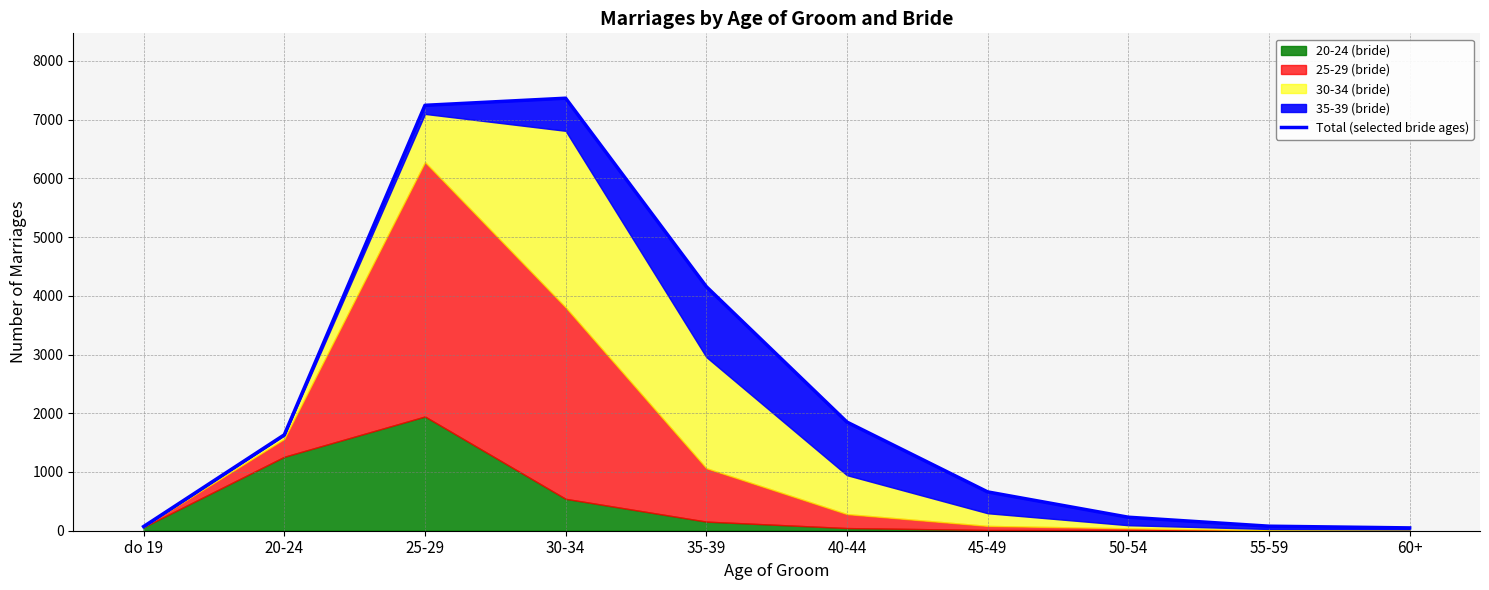

Rank the categories by value from lowest to highest.

60+, do 19, 55-59, 50-54, 45-49, 20-24, 40-44, 35-39, 25-29, 30-34